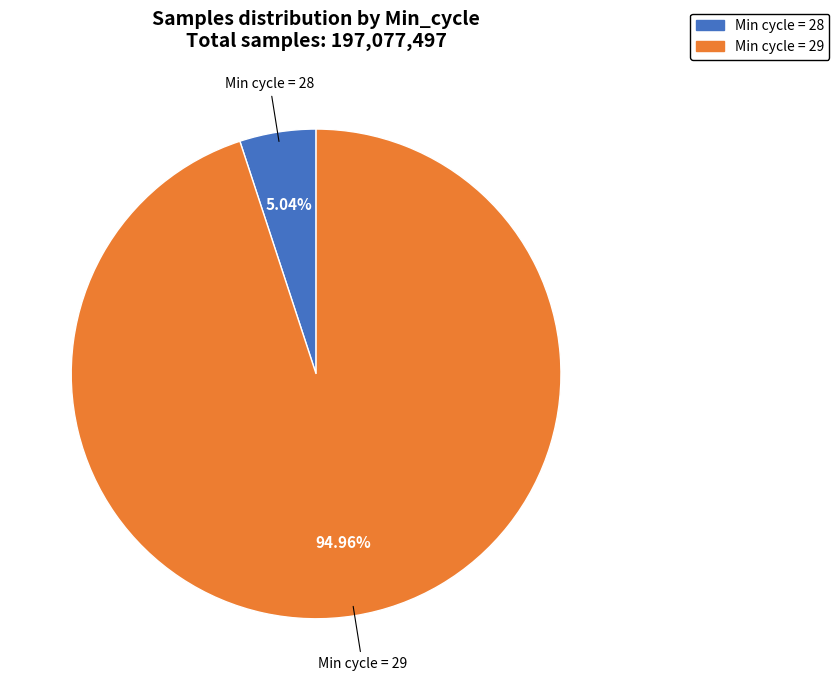

Is there any slice that represents more than half of the pie?

Yes